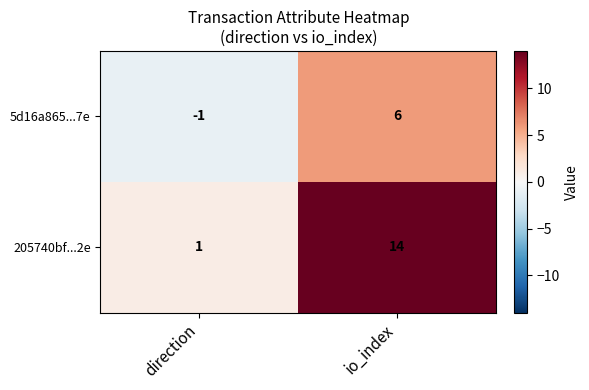

What is the greatest value displayed?

14